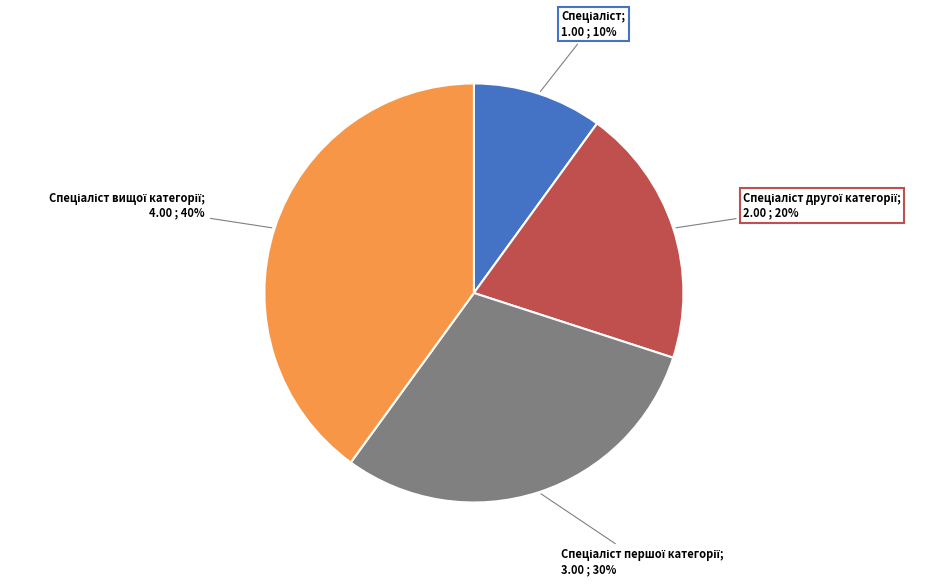

To the nearest percent, what is the average slice percentage?

25%